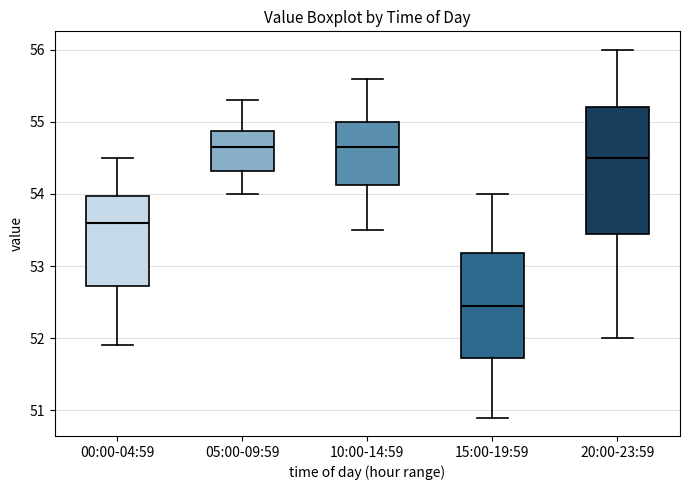

Where is the upper edge of the box for 05:00-09:59 on the y-axis? The values are not printed on the chart, so give them approximately, as read against the axis.

54.9